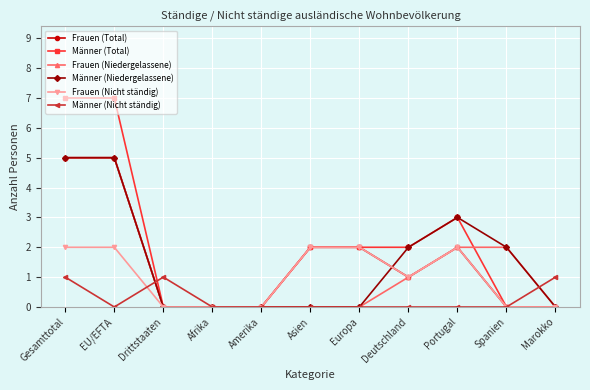

The Männer (Total) series shows 4 at Drittstaaten. True or false?

False